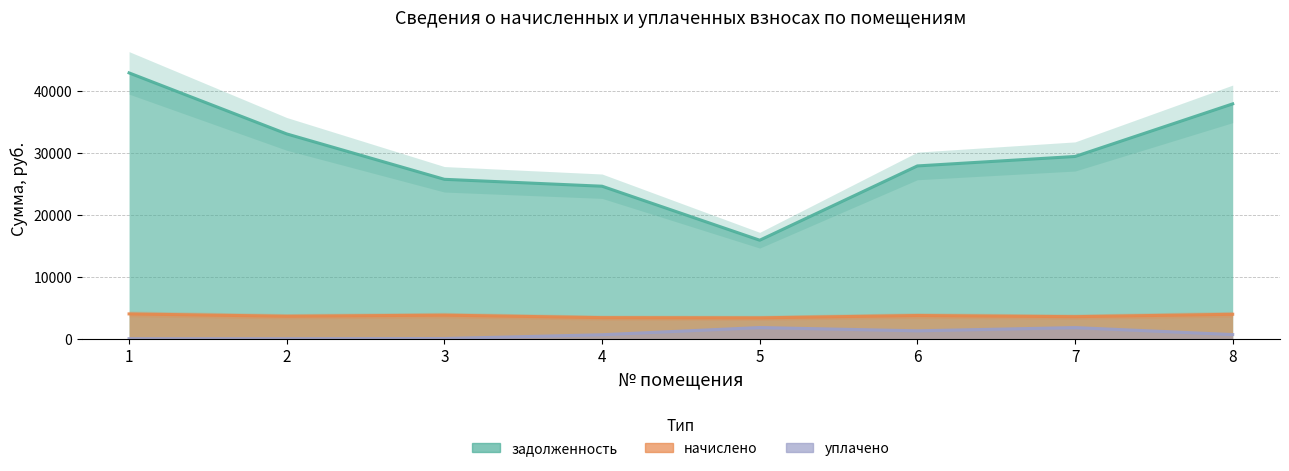

Which series has the widest spread of values?

задолженность